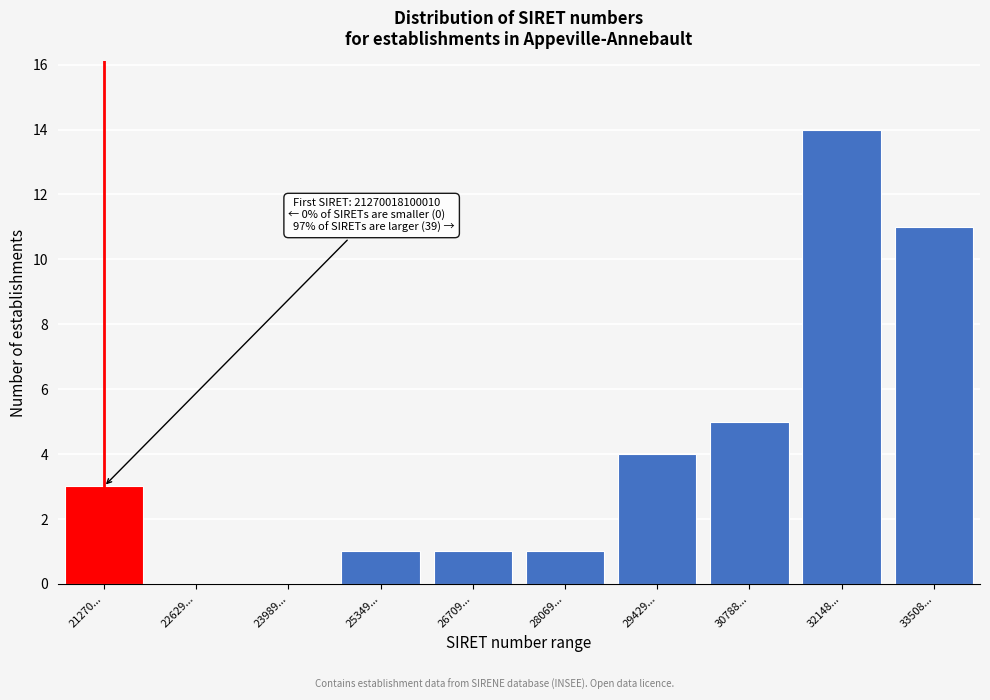

Reading left to right, list all the values displayed in this chart.

21270...=3	22629...=0	23989...=0	25349...=1	26709...=1	28069...=1	29429...=4	30788...=5	32148...=14	33508...=11